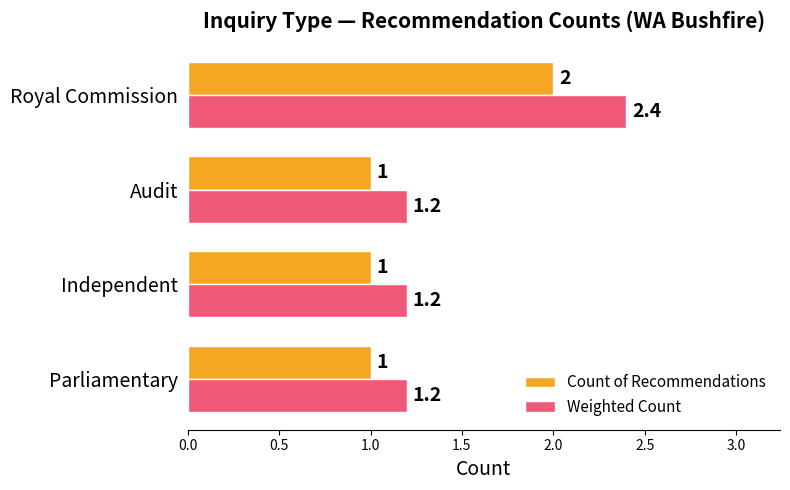

Which series has the largest range (max minus min)?

Weighted Count